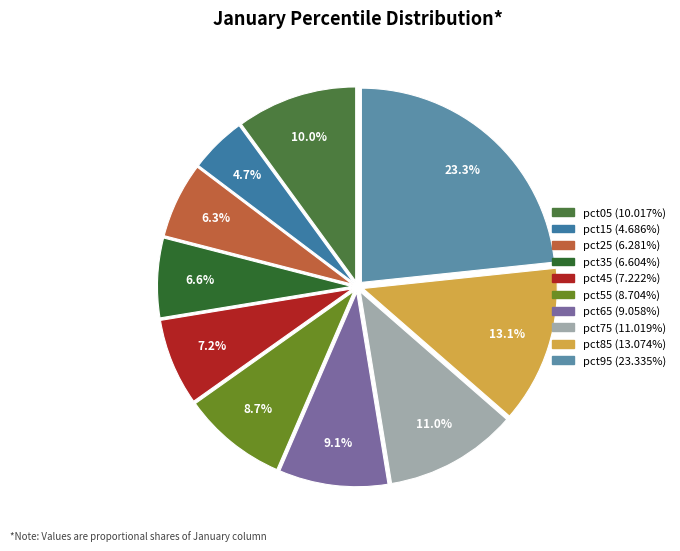

Between pct25 and pct85, which is larger?

pct85